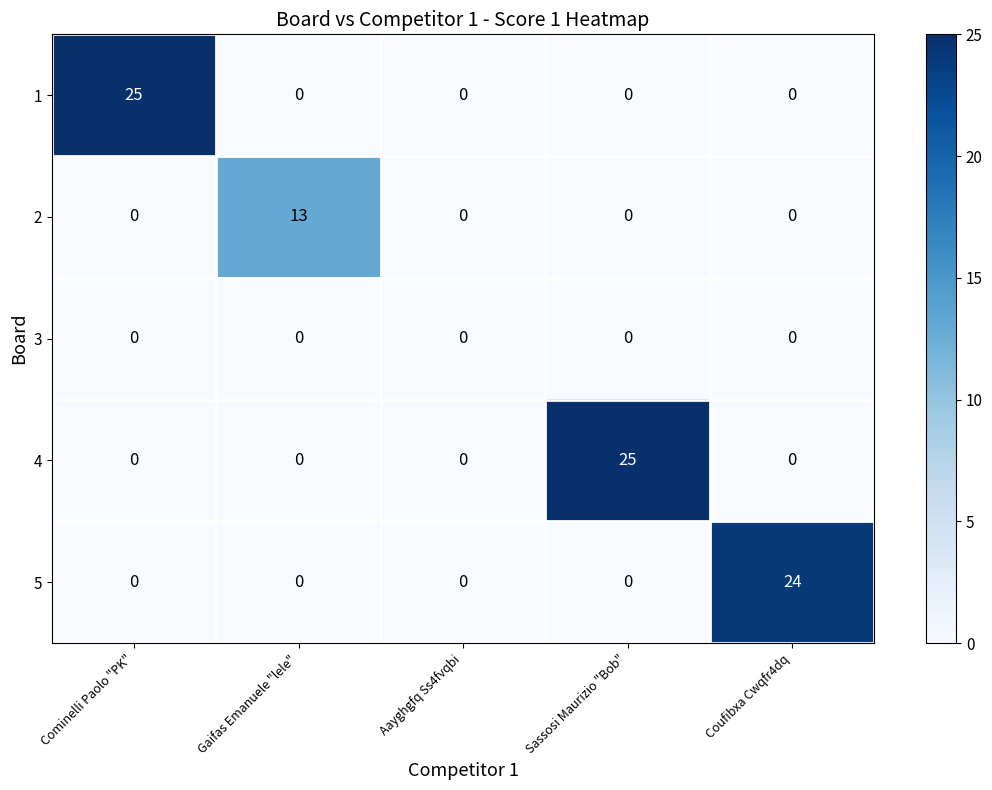

What is the difference between the maximum and minimum values in the 4 series?

25